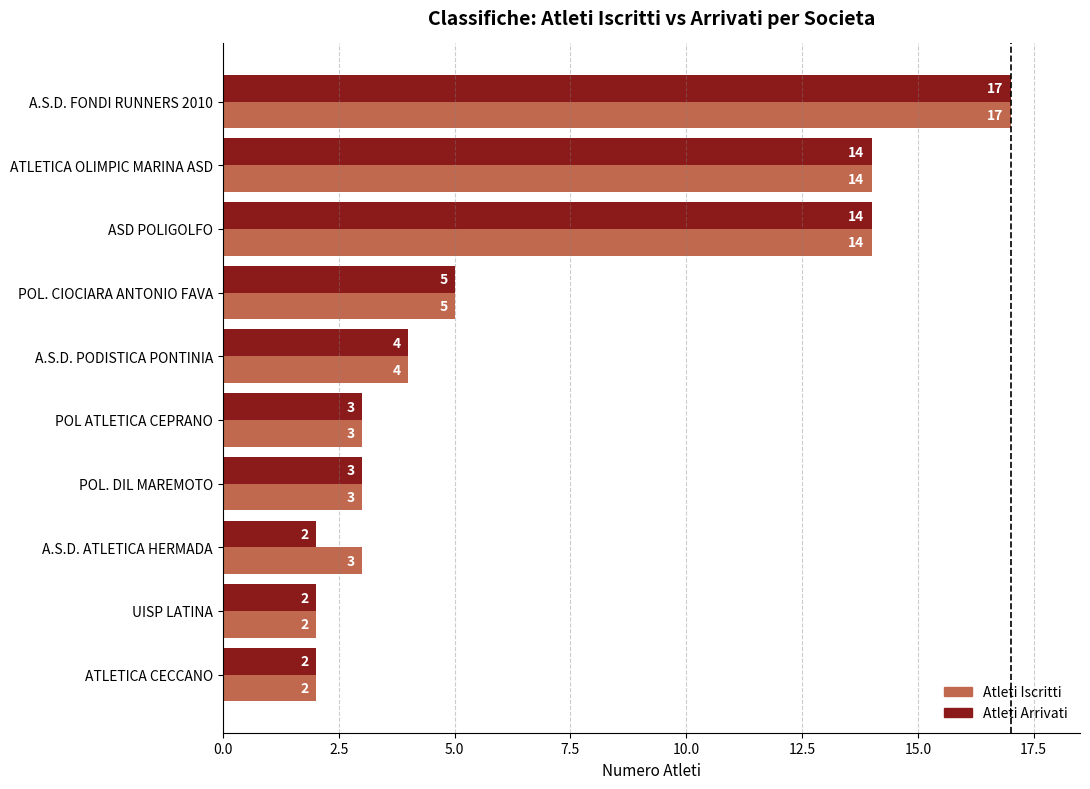

What is the difference between the maximum and minimum values in the Atleti Arrivati series?

15